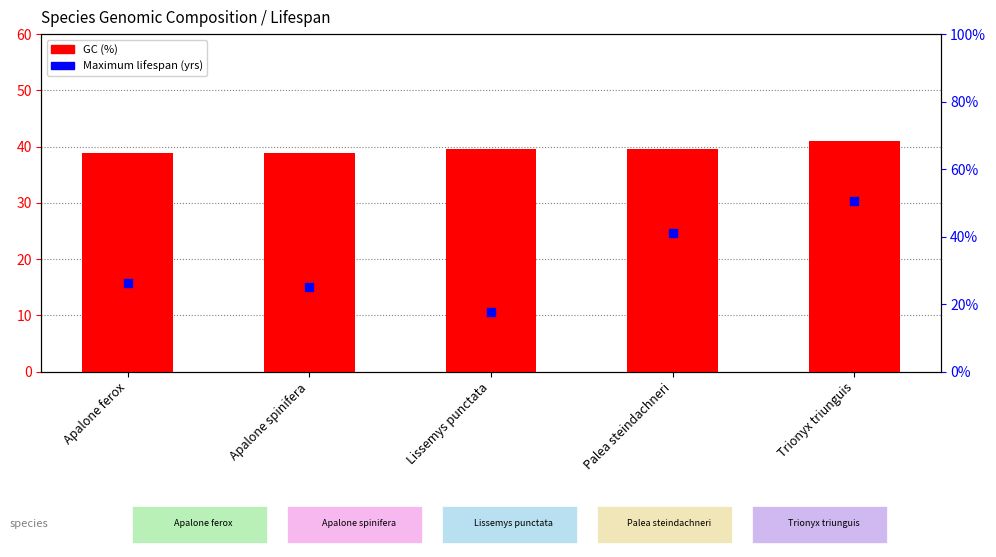

Which series contains the lowest Y value?

Maximum lifespan (yrs)